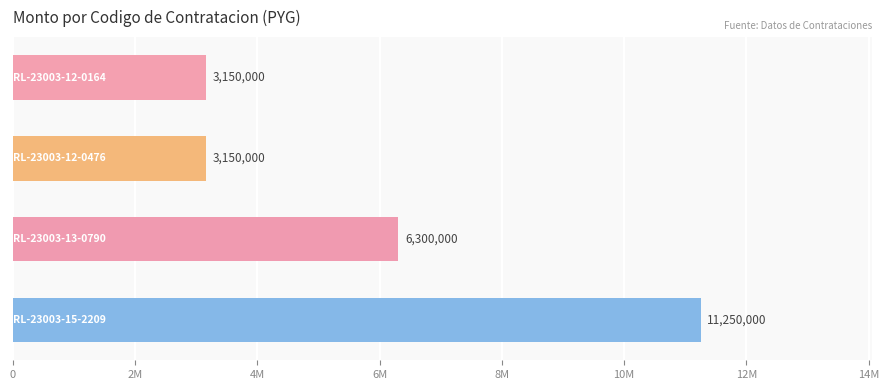

Are the bars horizontal?

Yes